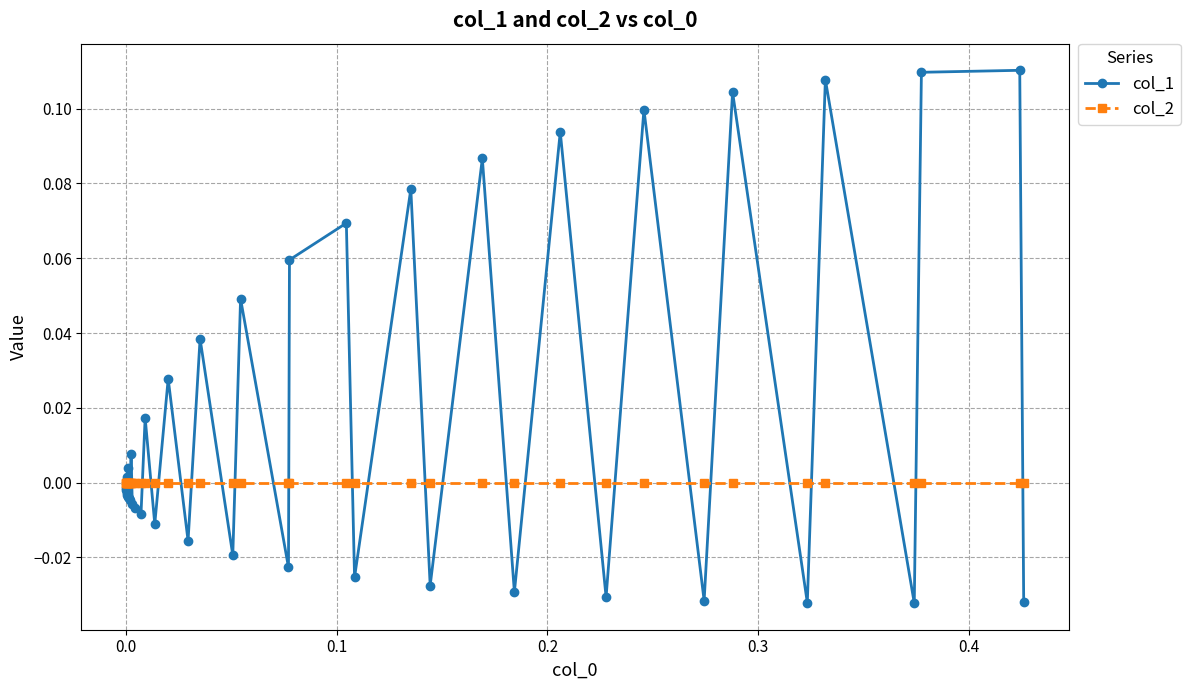

Rank the series by their maximum value, from lowest to highest.

col_2, col_1